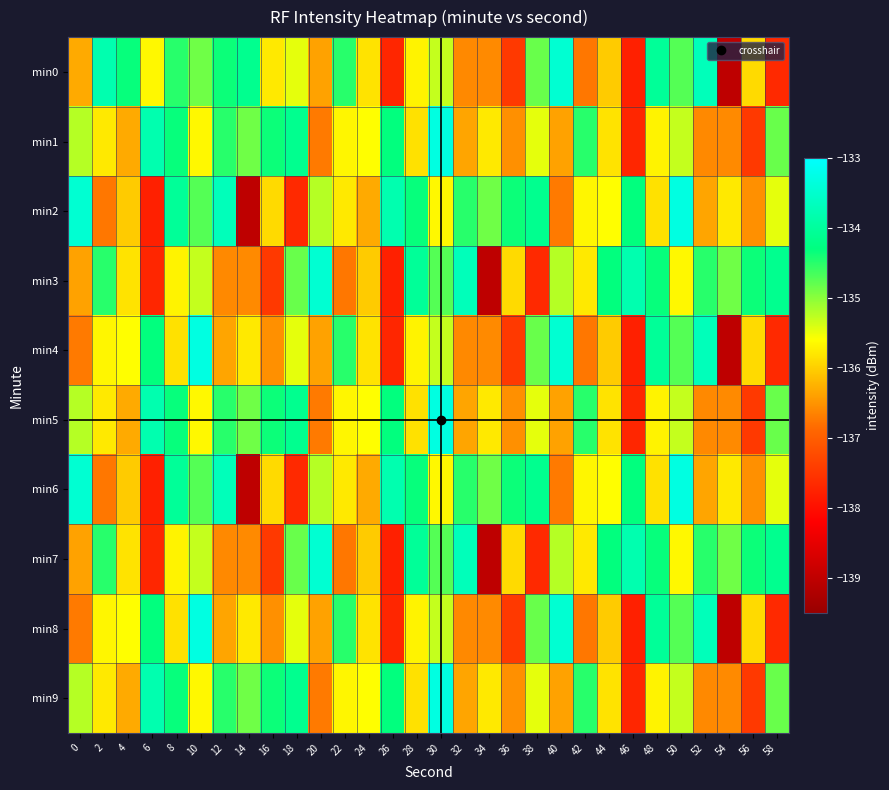

Which series has the widest spread of values?

min2